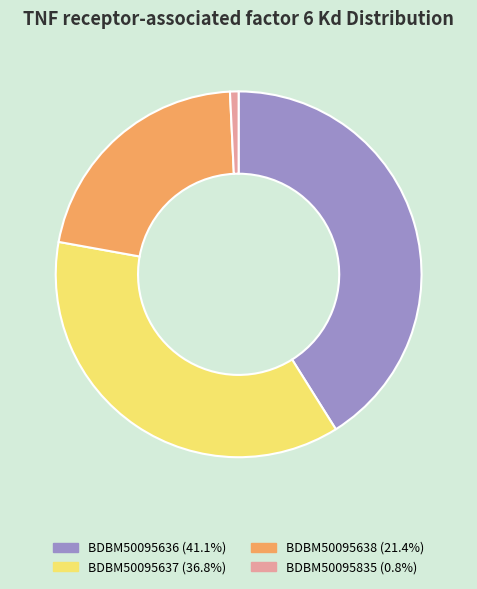

Which category has the biggest portion of the pie?

BDBM50095636